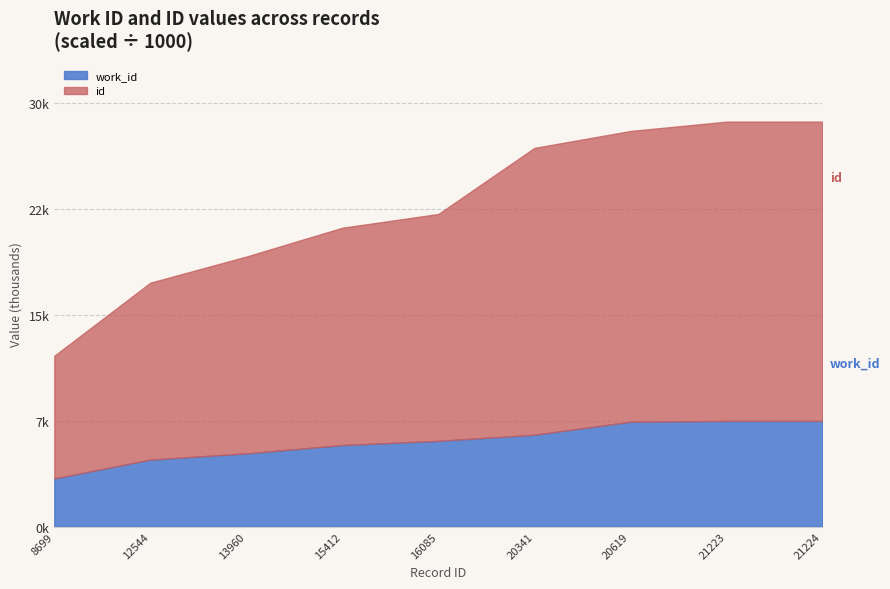

What are all the series names shown in the legend?

work_id, id